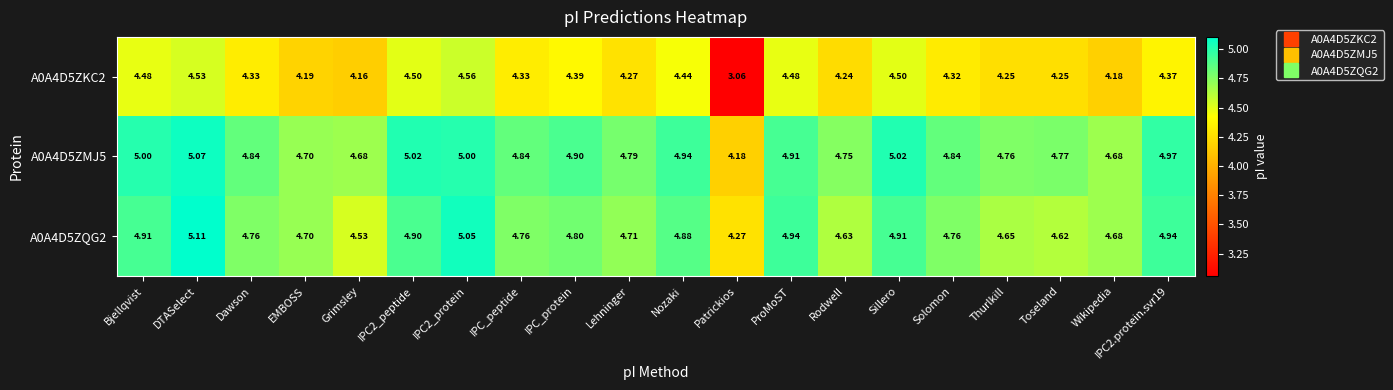

Is the value of A0A4D5ZQG2 at IPC2_peptide greater than the value of A0A4D5ZKC2 at Thurlkill?

Yes